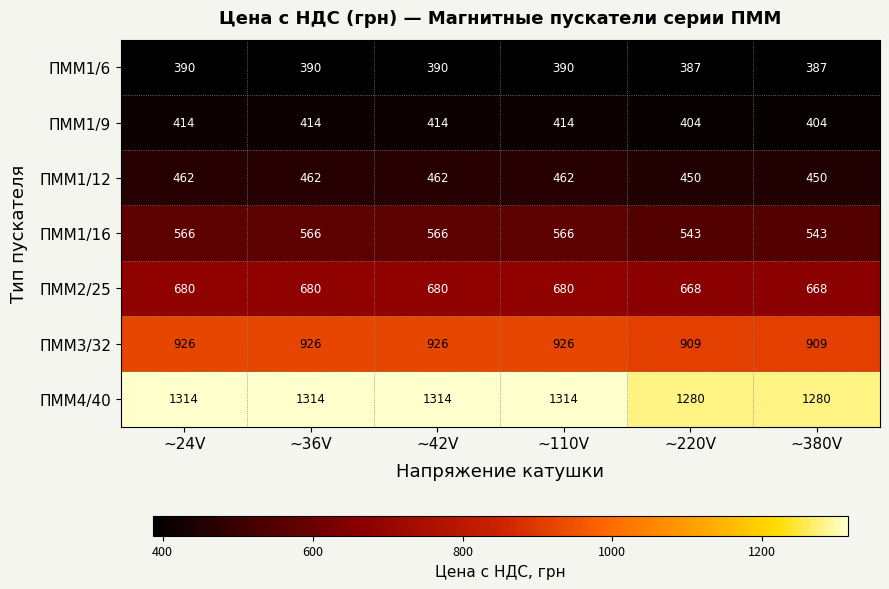

How many values in the ПММ3/32 series are below 926?

2